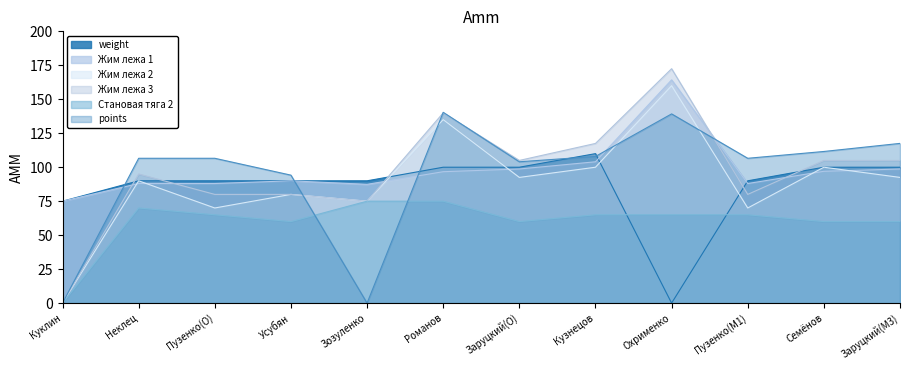

Between which two adjacent categories do Становая тяга 2 and points first intersect?

Усубян and Зозуленко